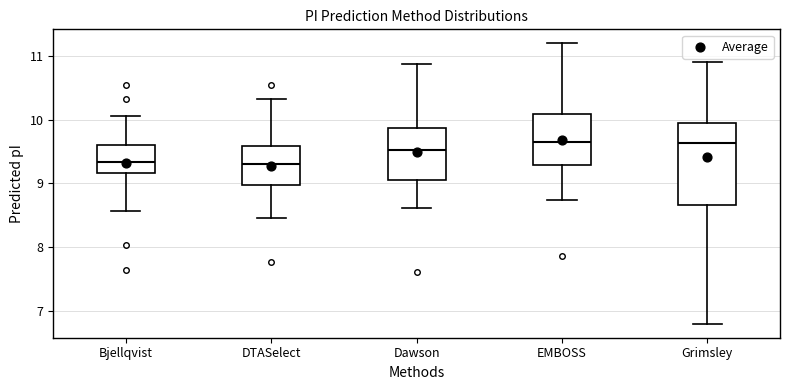

Comparing the boxes themselves (not the whiskers), which one is the tallest?

Grimsley